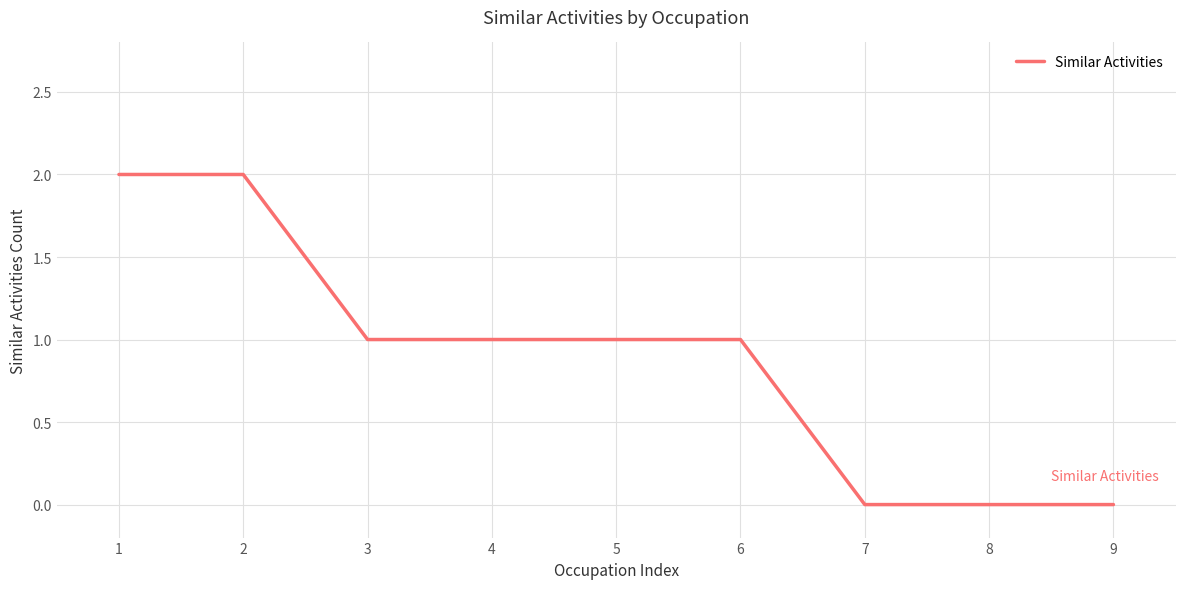

The chart shows a value of 0 at 7. True or false?

True